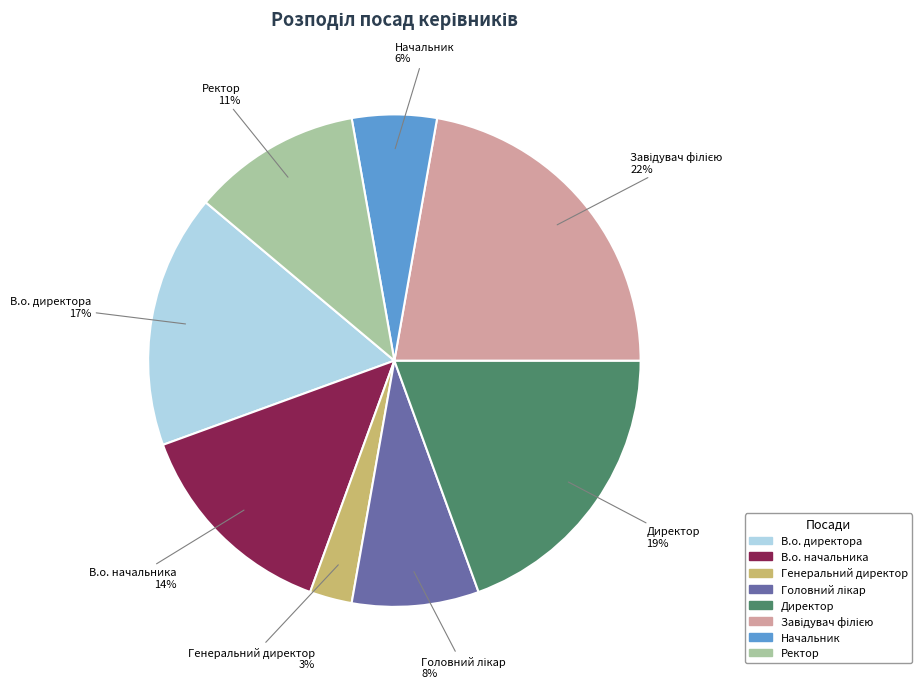

To the nearest percent, what is the average slice percentage?

12%